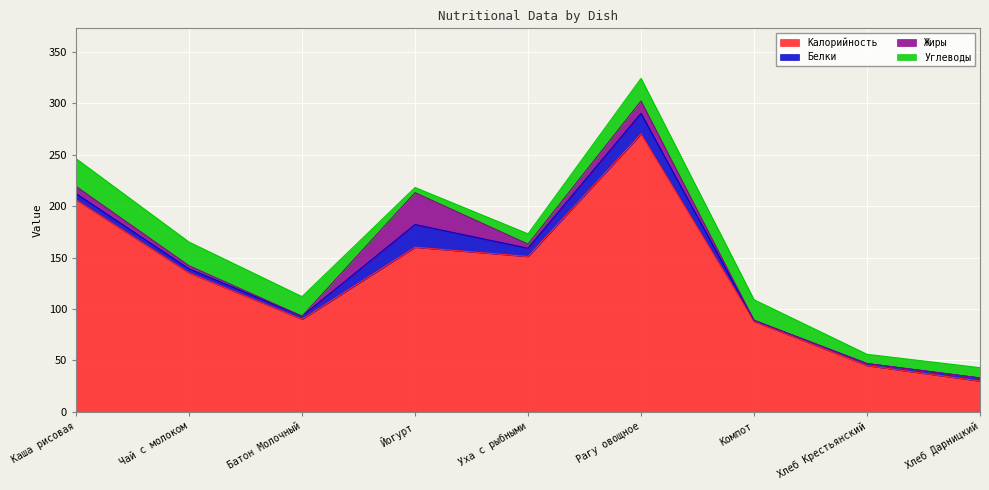

Which series has the widest spread of values?

Калорийность